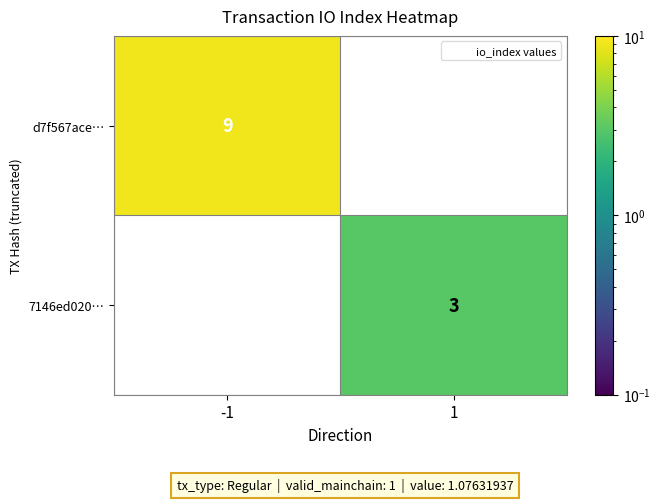

At 1, list the series in order from smallest to largest.

d7f567ace…, 7146ed020…